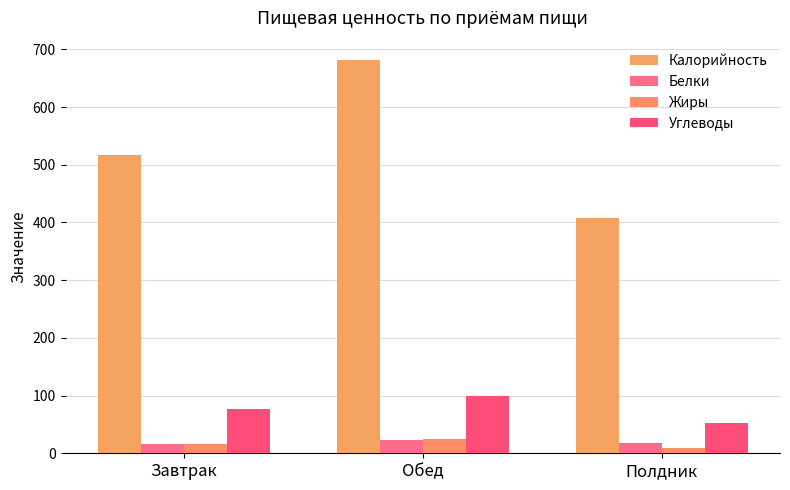

How many data points does each series have?

3